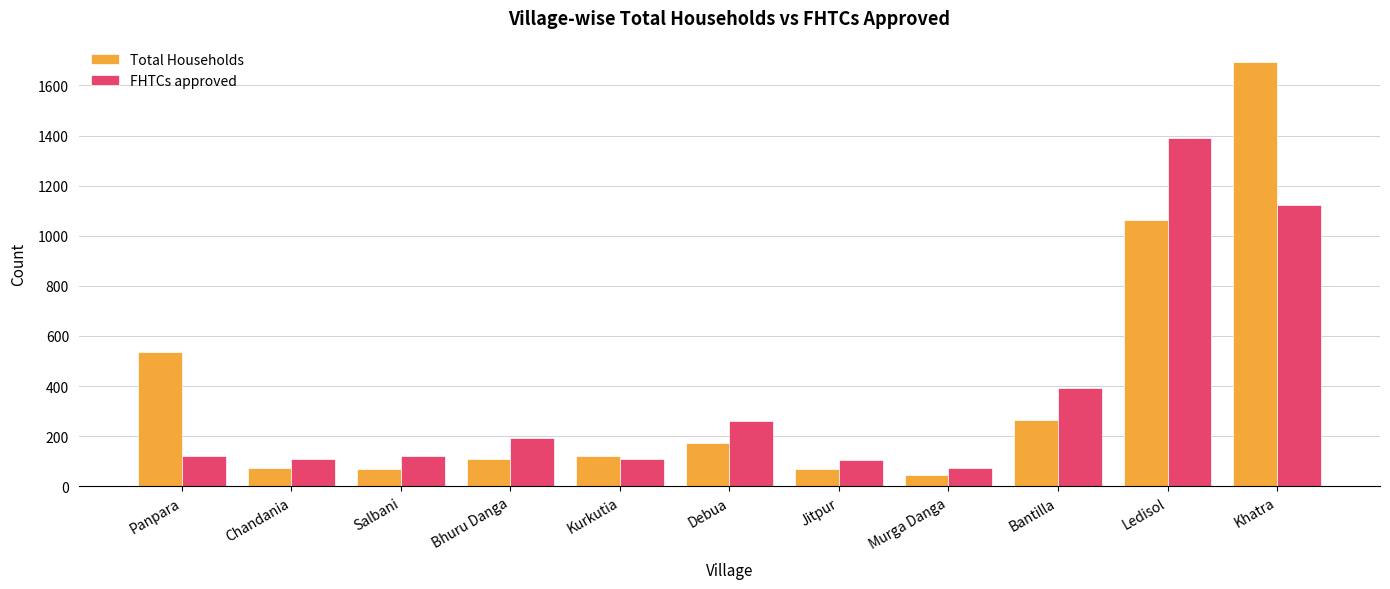

Is the value of FHTCs approved at Khatra greater than the value of Total Households at Debua?

Yes